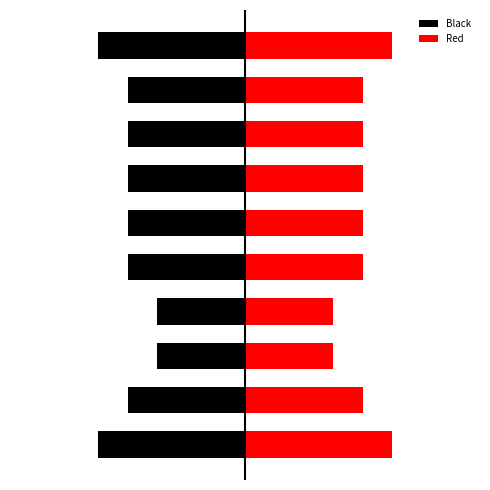

What is the average value of the Red series?

4